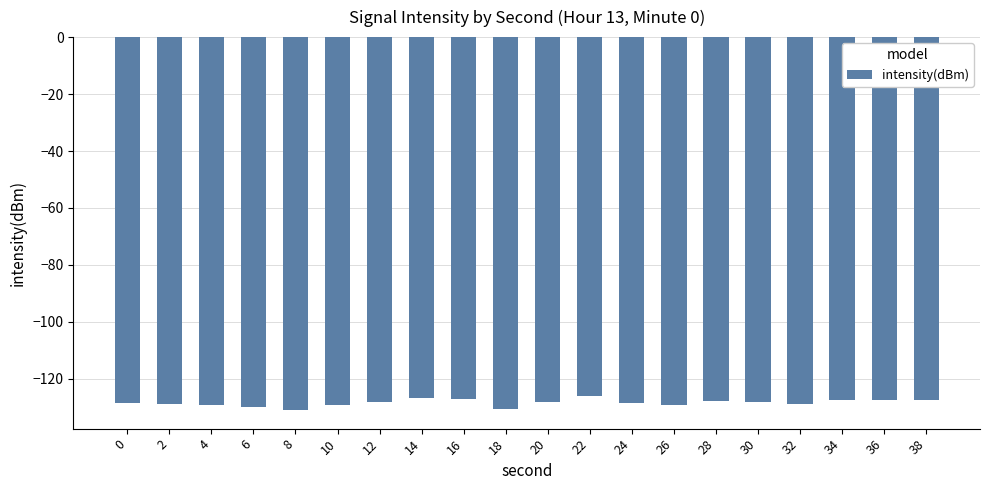

What is the change in value from 26 to 34?

+1.5